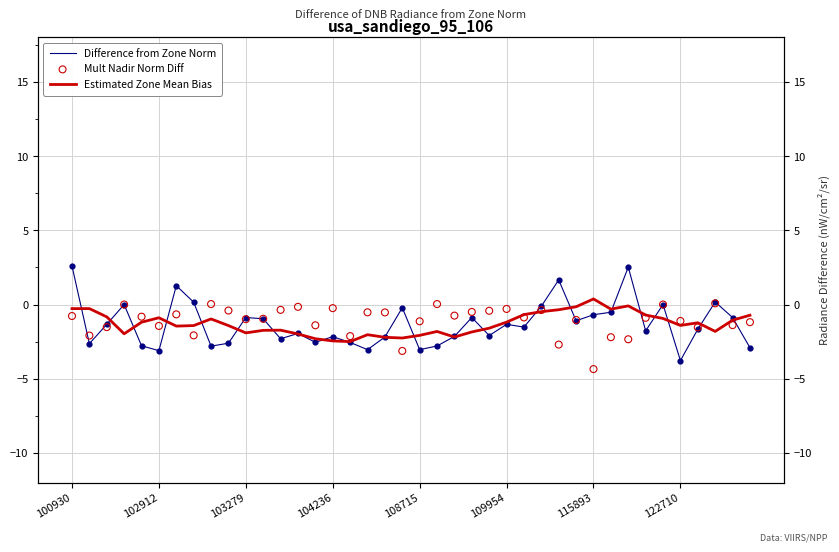

At how many categories does at least one series exceed -3?

40